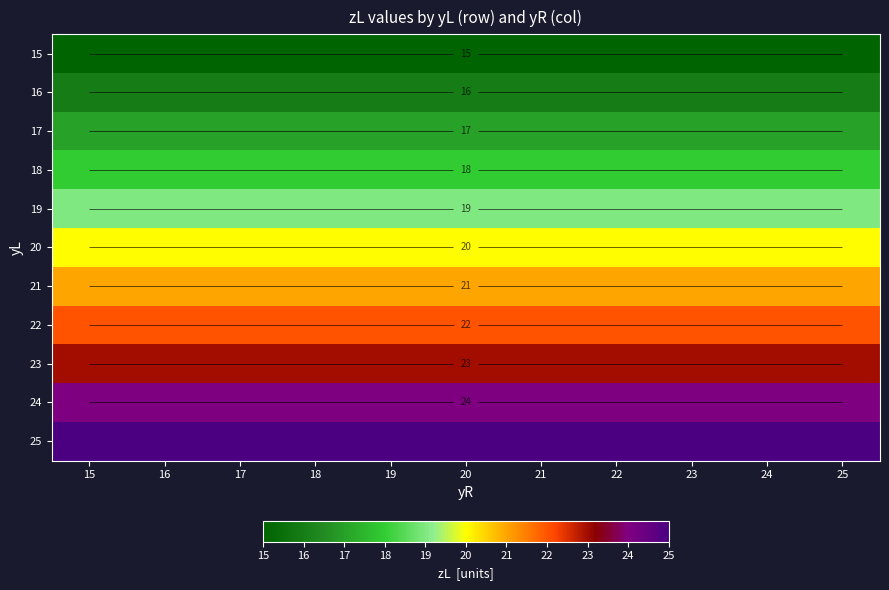

At which category is the sum across all series the highest?

15